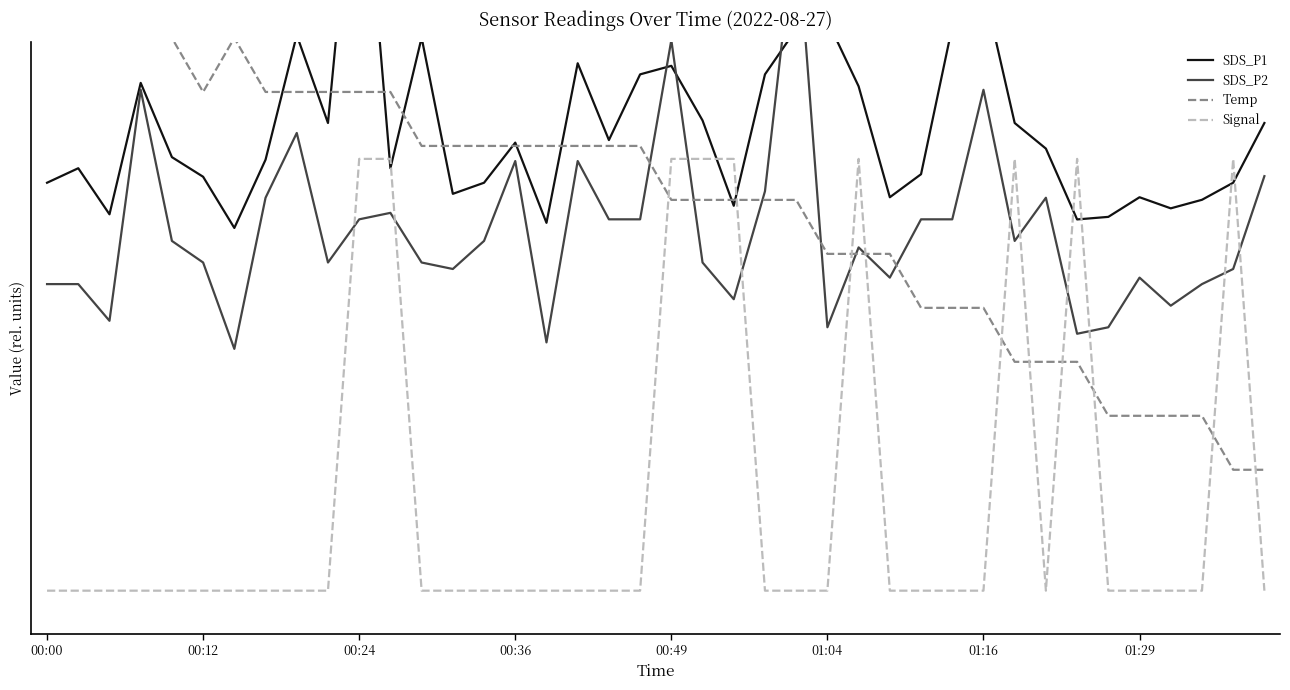

What is the value of the Temp point at the 10th from the left?

1.2